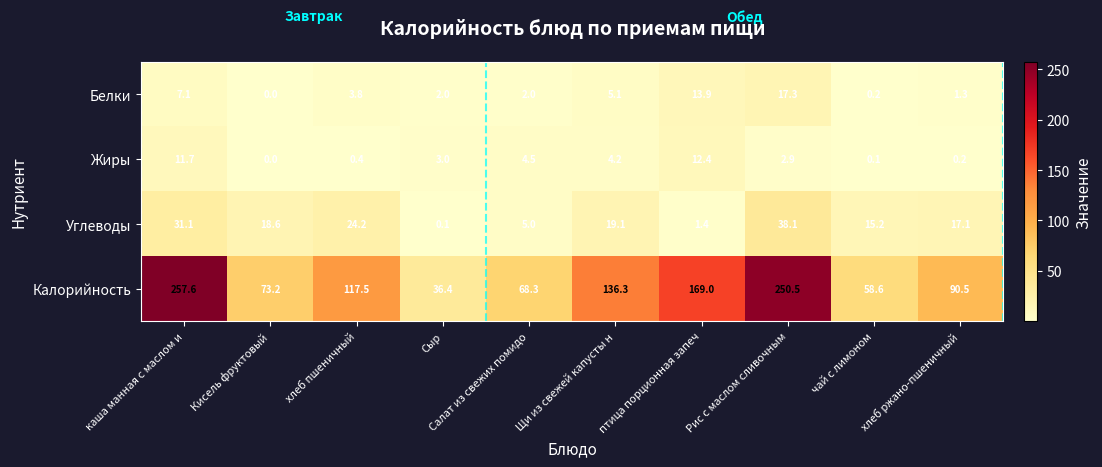

Is the value of Жиры at птица порционная запеч greater than the value of Калорийность at Салат из свежих помидо?

No